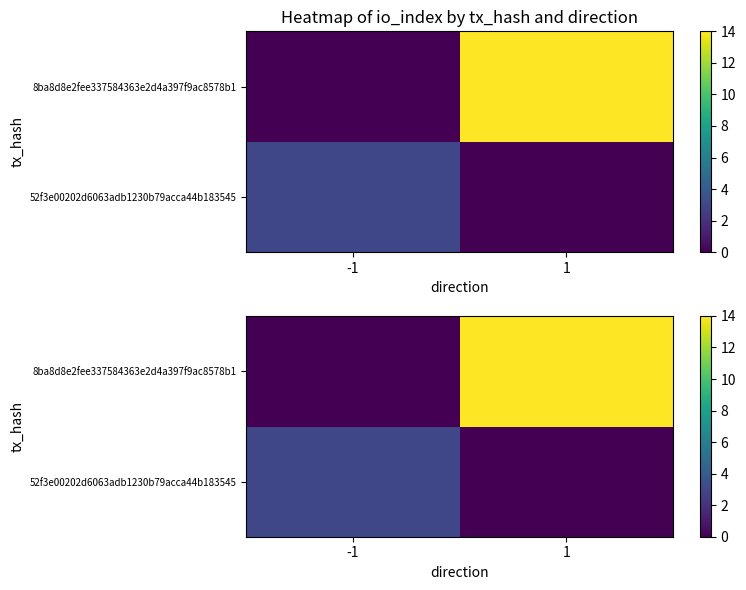

What is the total value across all series at 1?

14